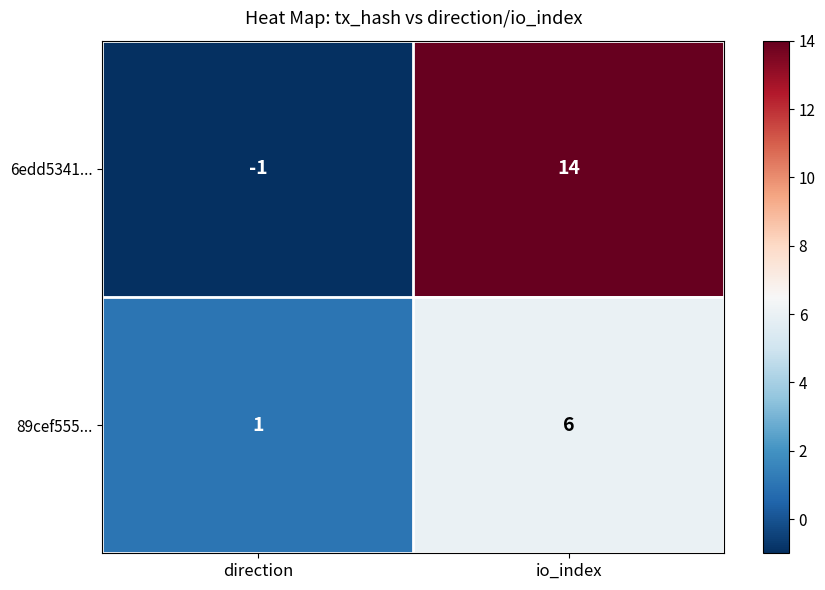

The 6edd5341... series shows 6 at io_index. True or false?

False